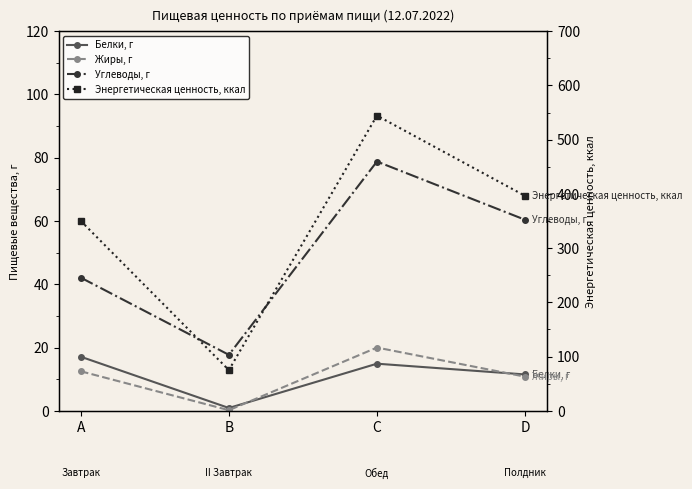

Which has a higher value, A or D?

A